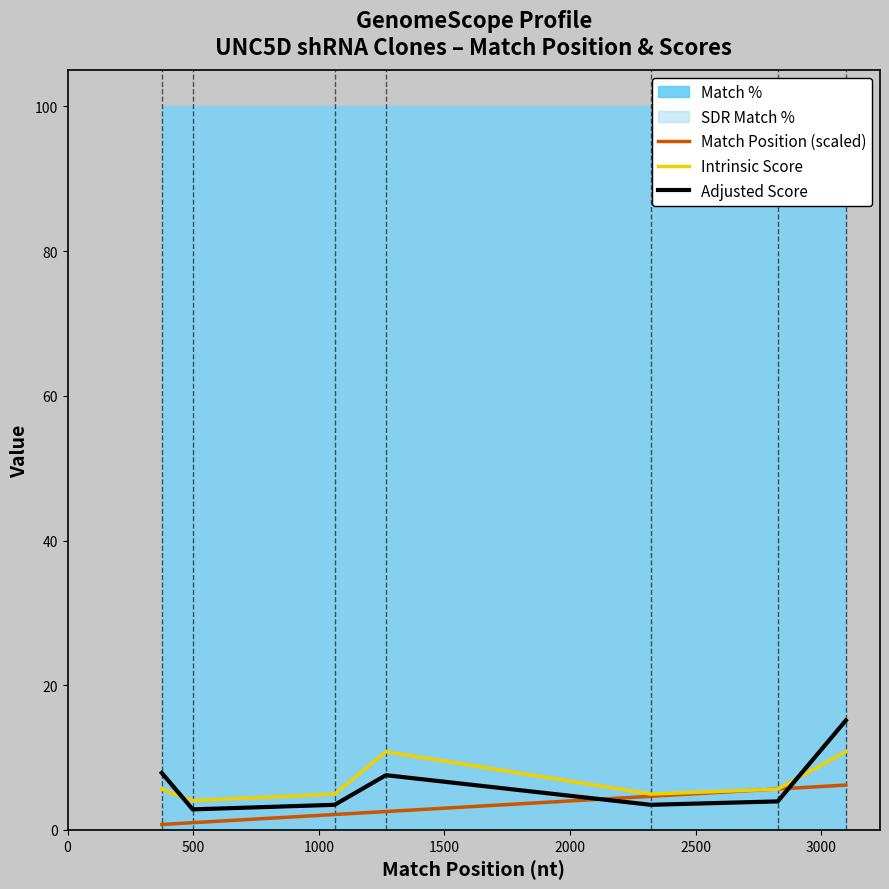

In Intrinsic Score, how many points are higher than both neighbors (excluding endpoints)?

1